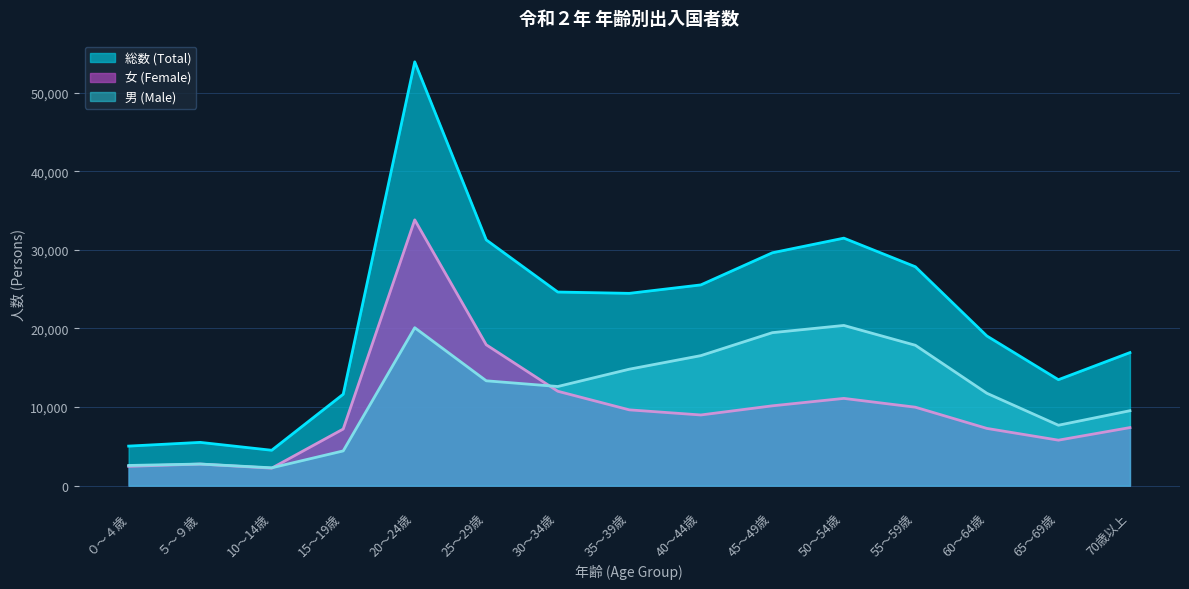

At how many categories does at least one series exceed 8490?

12